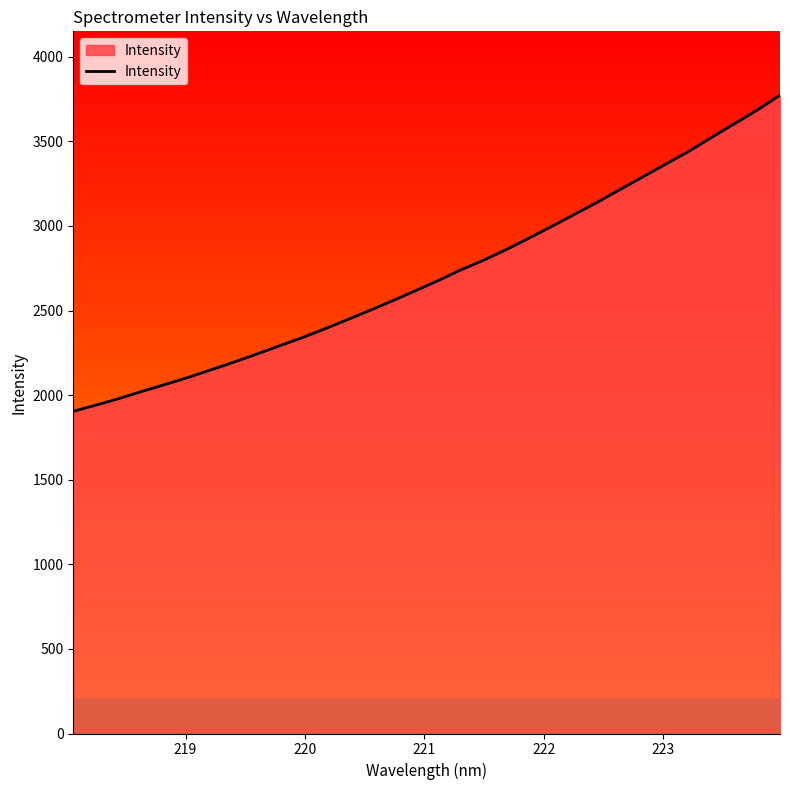

What is the difference between the second highest and minimum values?

1780.3